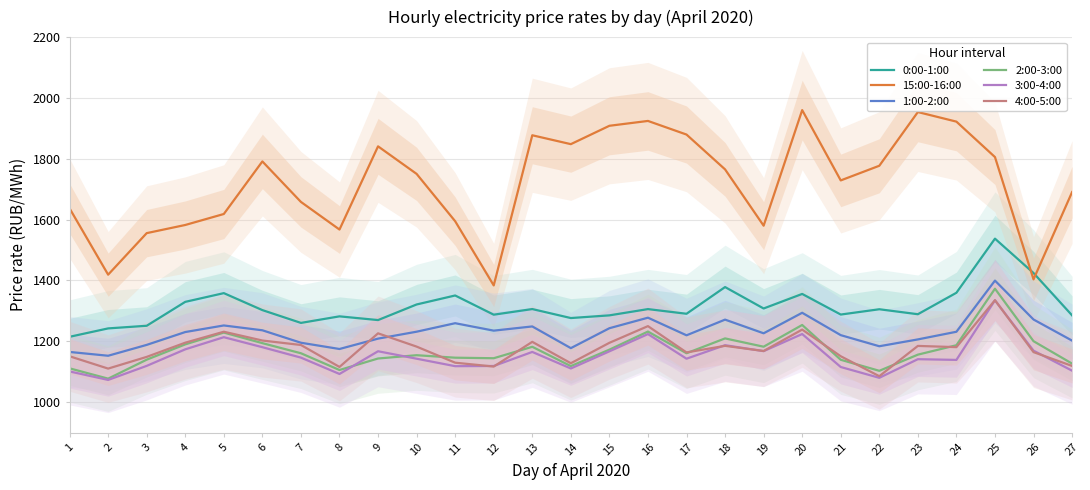

True or false: 2:00-3:00 has a value of 1689.1 at 11.

False